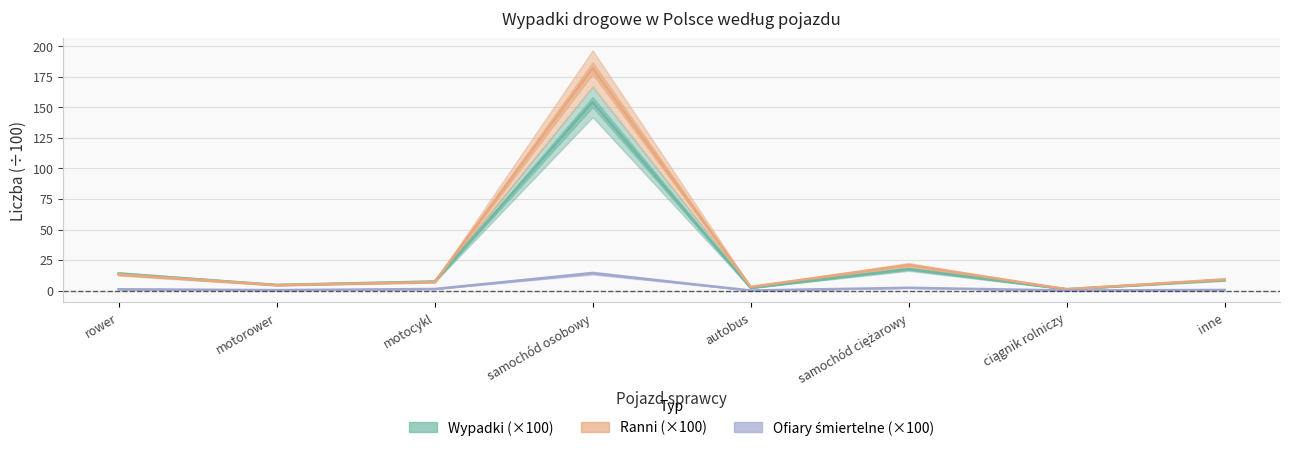

Rank the series at motocykl from highest to lowest value.

Wypadki, Ranni, Ofiary śmiertelne